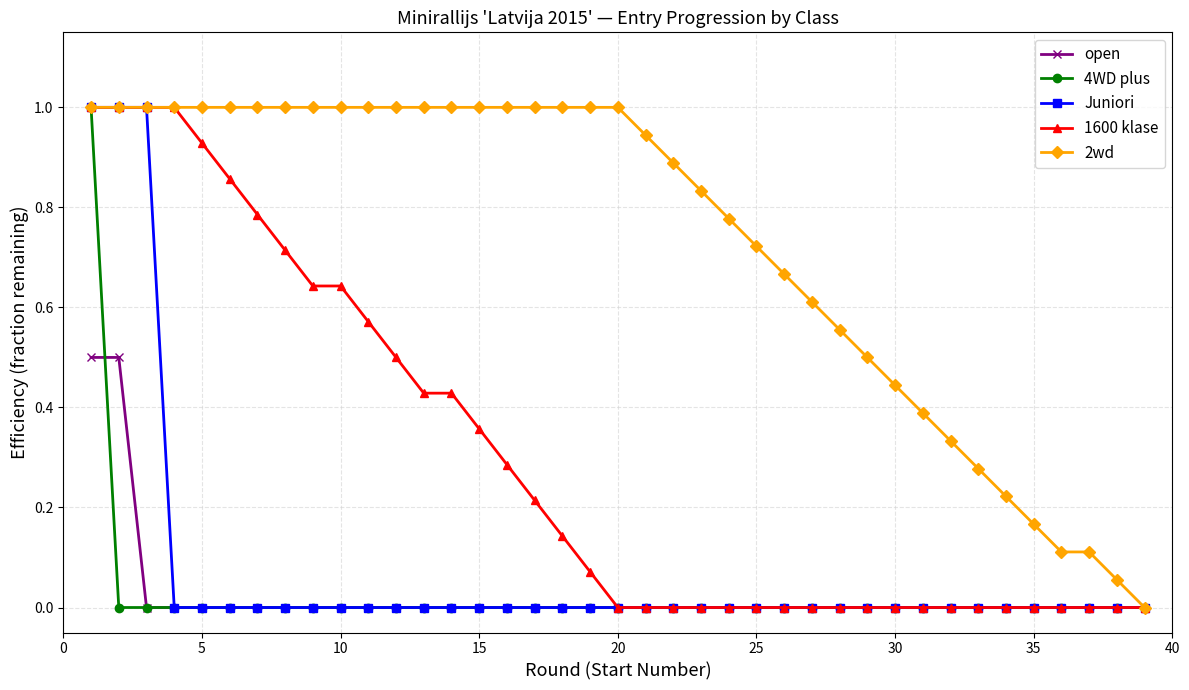

What is the greatest value displayed?

1.0